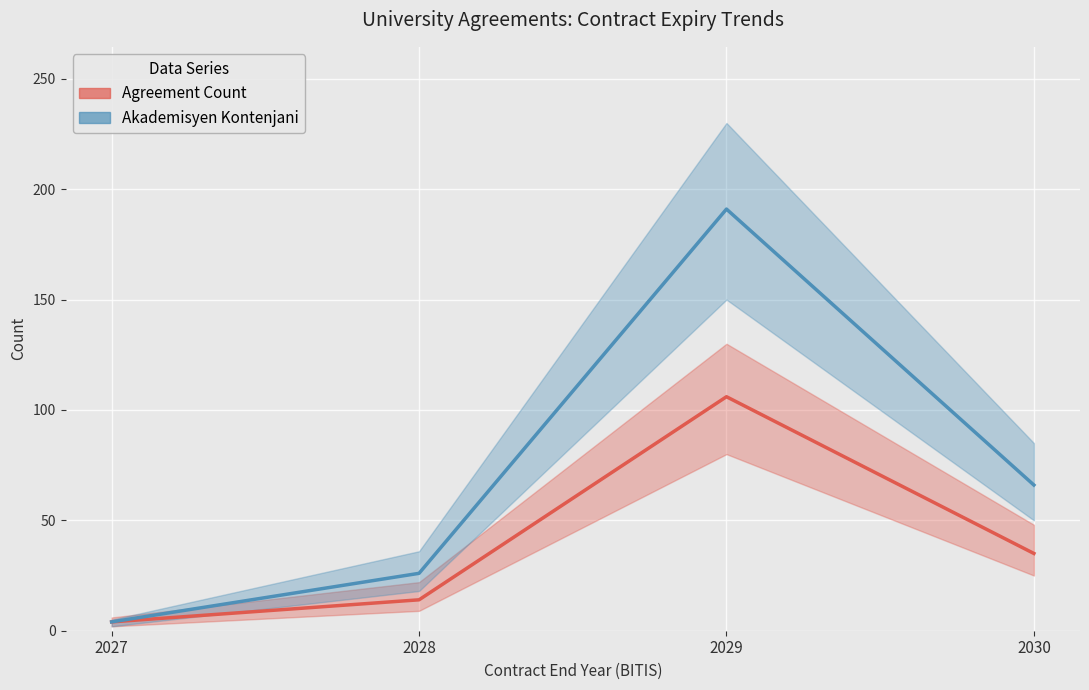

What is the maximum value shown in the chart?

191